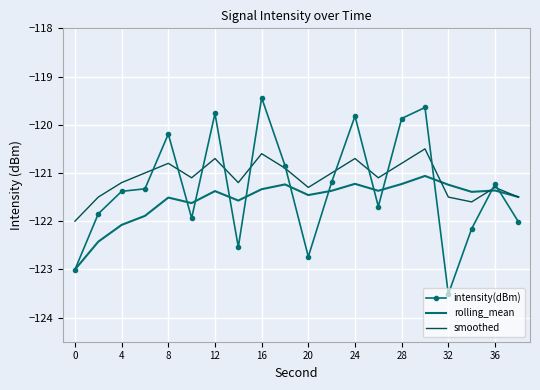

Rank the series by their average value, from highest to lowest.

smoothed, intensity(dBm), rolling_mean